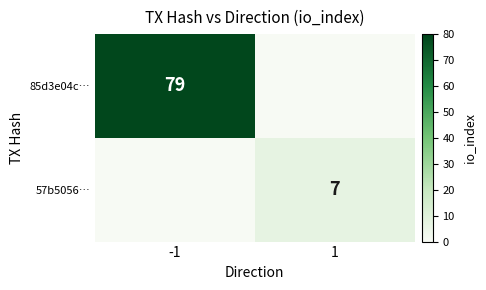

The 85d3e04c… series shows 20 at -1. True or false?

False